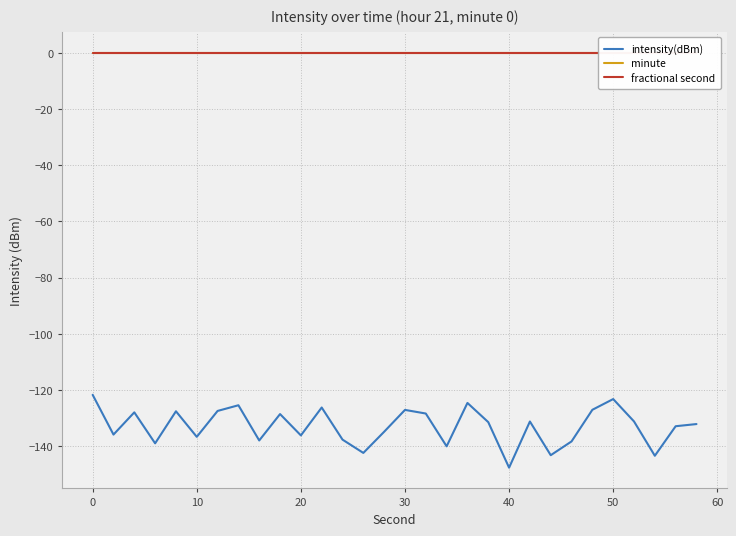

List the series in order of their peak value, lowest first.

intensity(dBm), minute, fractional second